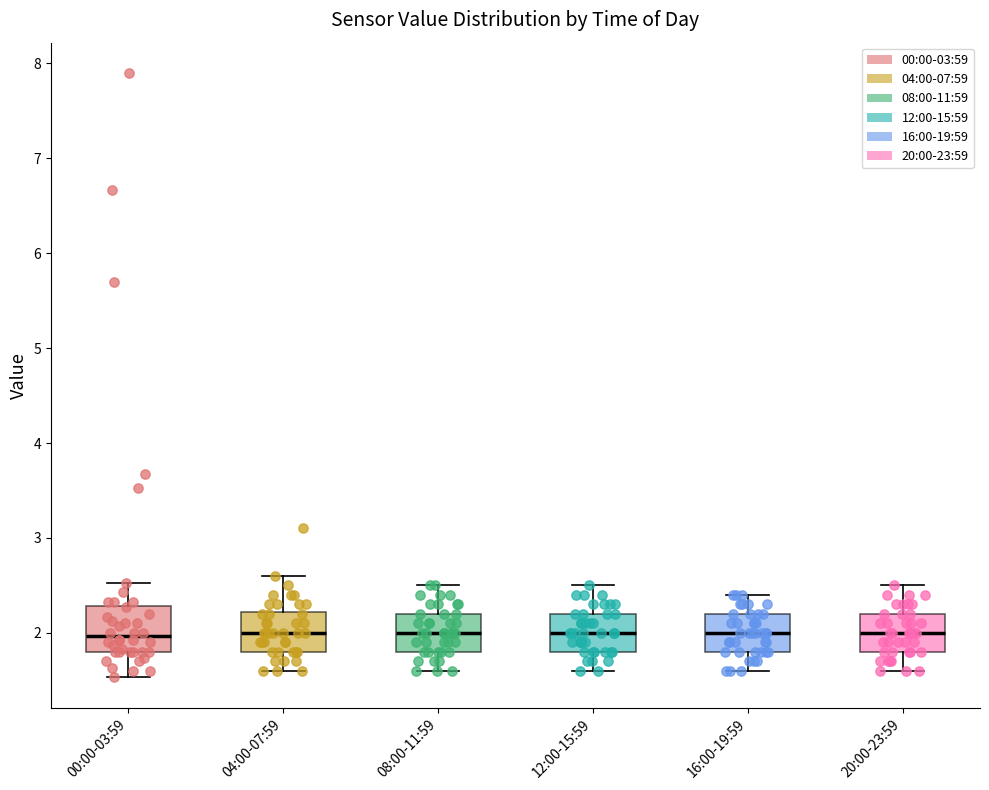

Reading left to right, read every box against the y-axis: the position of its median line, the range the box covers, and the ends of its whiskers. The values are not printed on the chart, so give them approximately, as read against the axis.

00:00-03:59: median 2.0, box 1.8 to 2.3, whiskers 1.5 to 2.5
04:00-07:59: median 2.0, box 1.8 to 2.2, whiskers 1.6 to 2.6
08:00-11:59: median 2.0, box 1.8 to 2.2, whiskers 1.6 to 2.5
12:00-15:59: median 2.0, box 1.8 to 2.2, whiskers 1.6 to 2.5
16:00-19:59: median 2.0, box 1.8 to 2.2, whiskers 1.6 to 2.4
20:00-23:59: median 2.0, box 1.8 to 2.2, whiskers 1.6 to 2.5